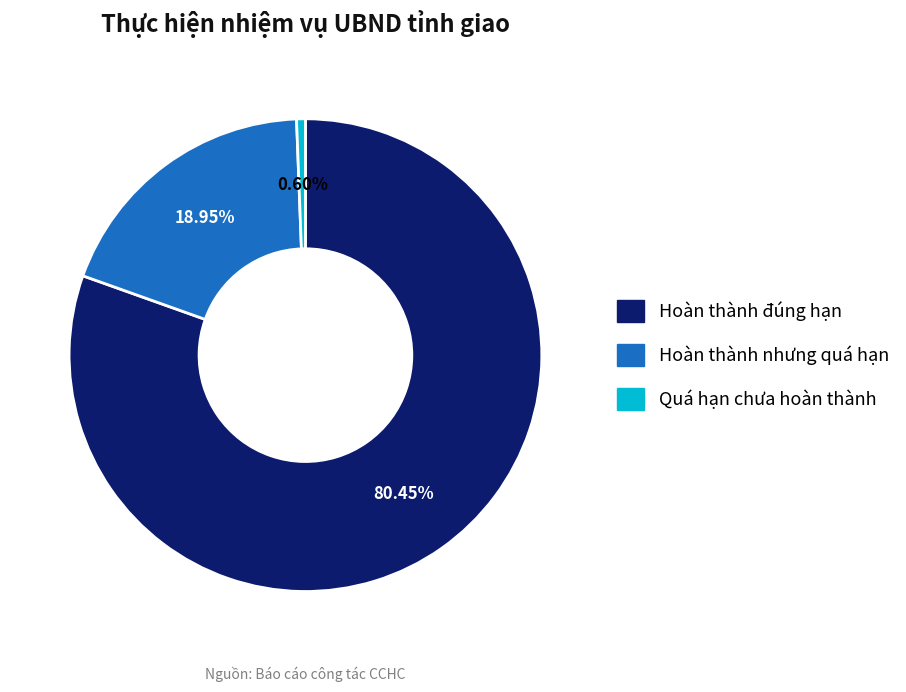

How many segments does this pie chart have?

3